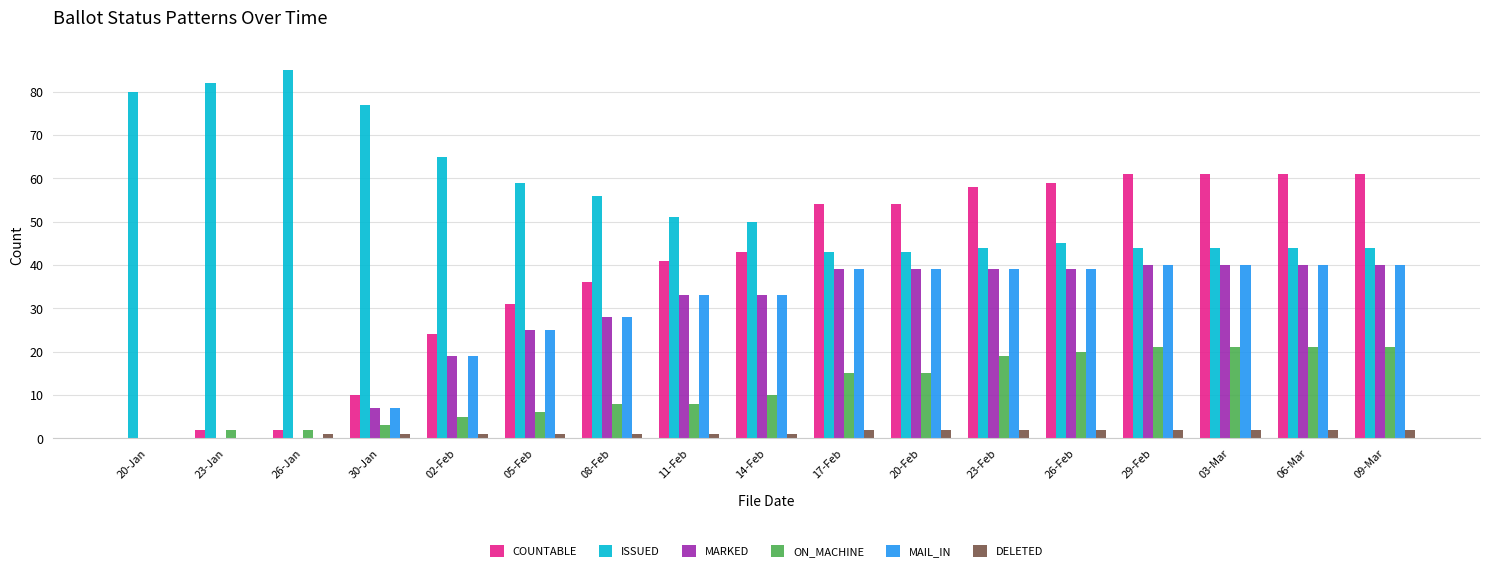

At which category does the chart reach its peak across all series?

26-Jan